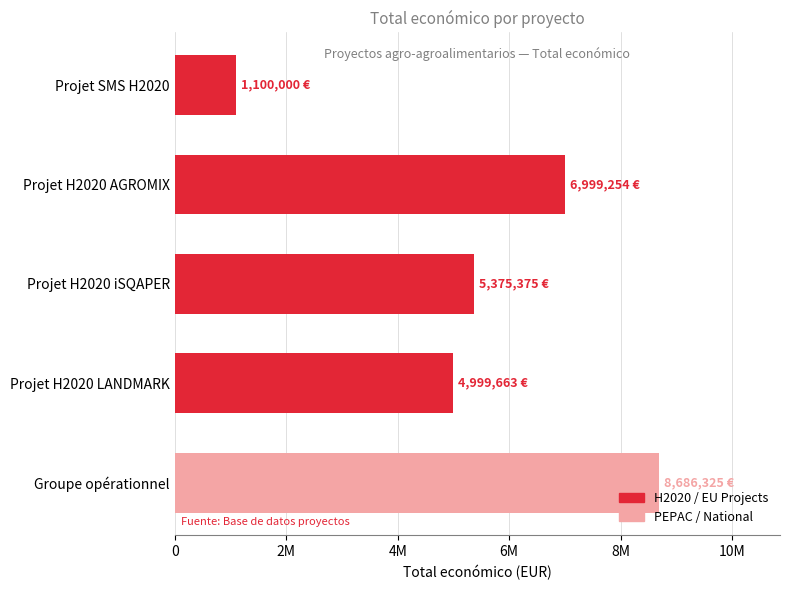

How many data points are less than 5375375?

2